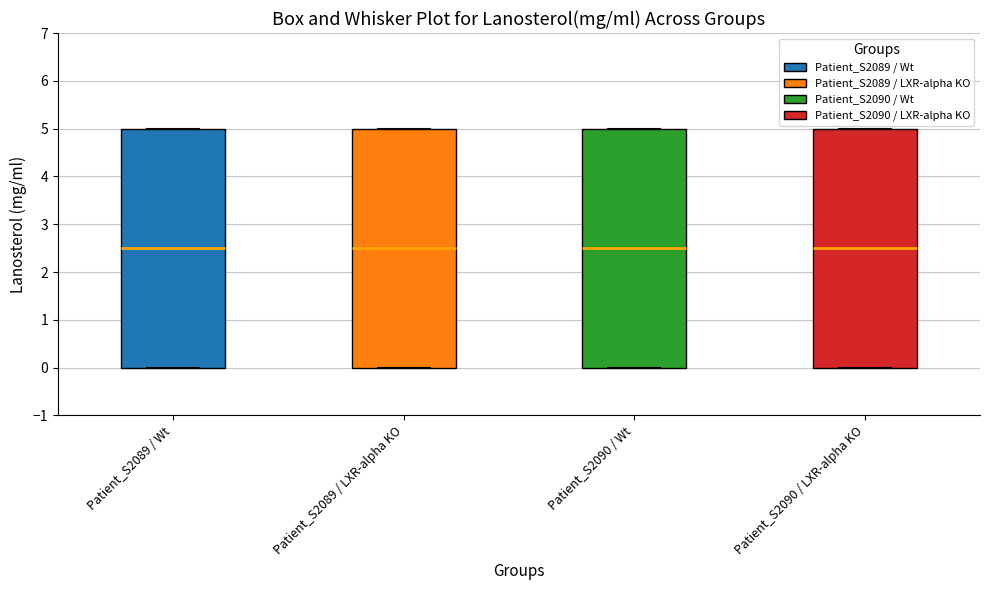

Where is the lower edge of the box for Patient_S2089 / Wt on the y-axis? The values are not printed on the chart, so give them approximately, as read against the axis.

0.0